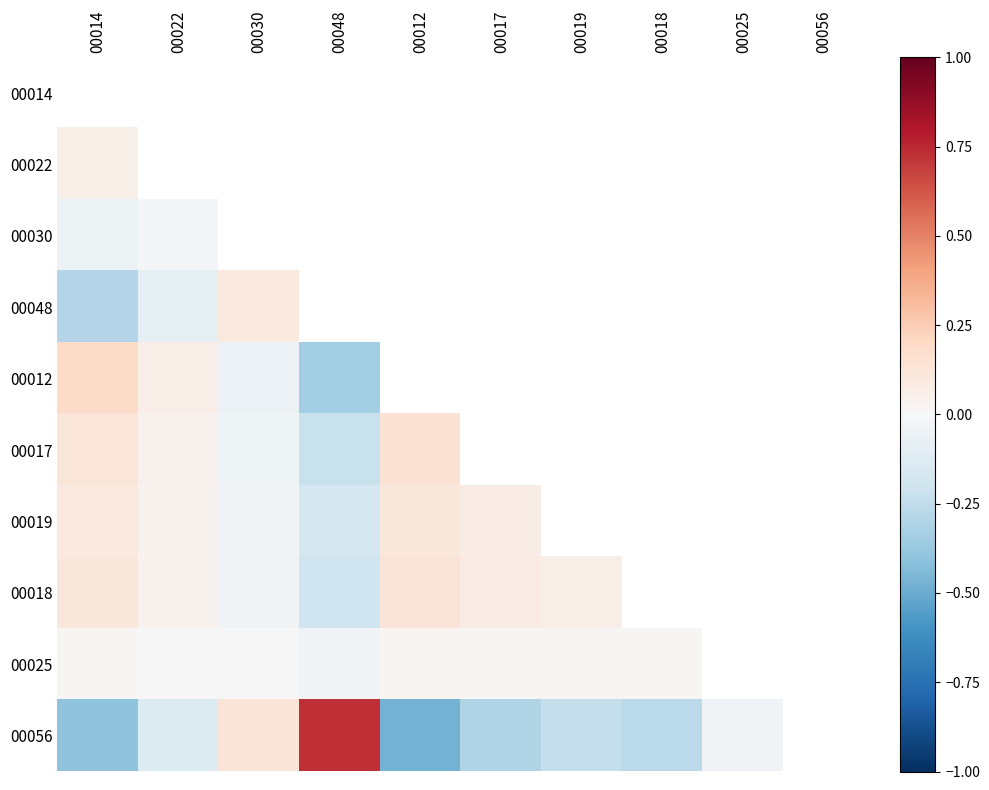

Between 00025 and 00019, which is larger?

00019